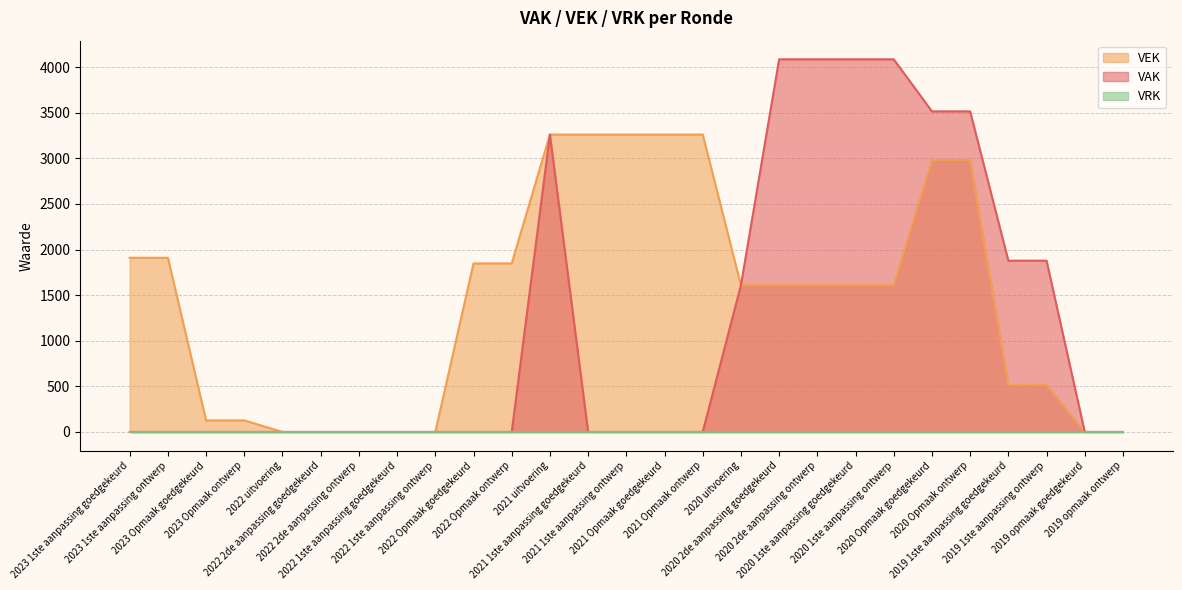

What is the greatest value displayed?

4086